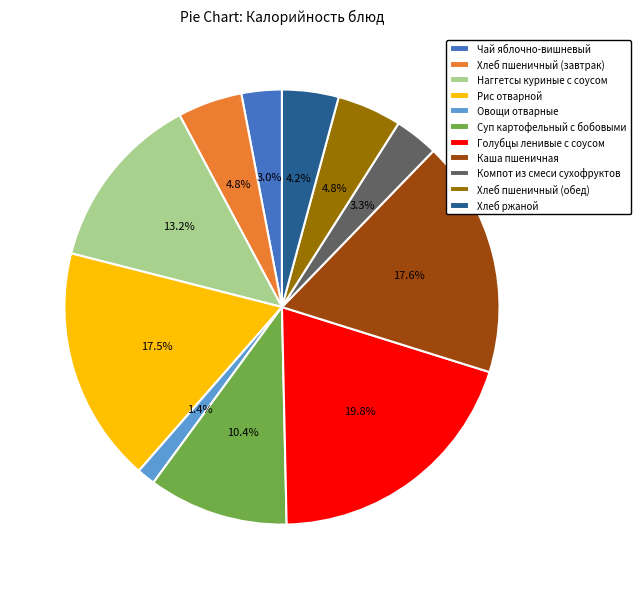

How many slices are in this pie chart?

11